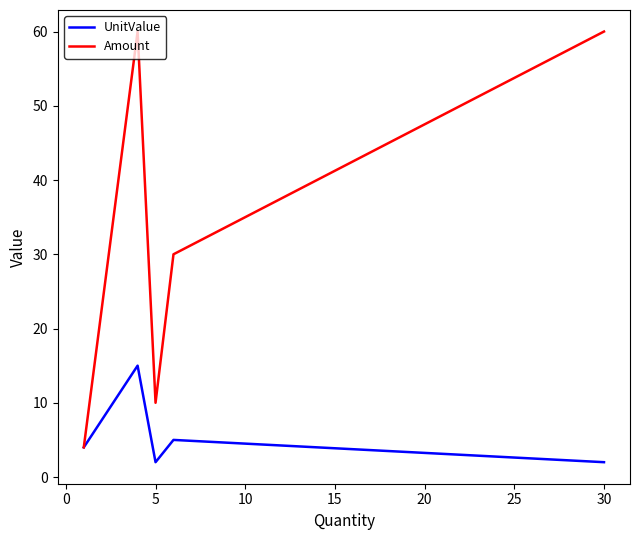

What is the minimum value shown in the chart?

2